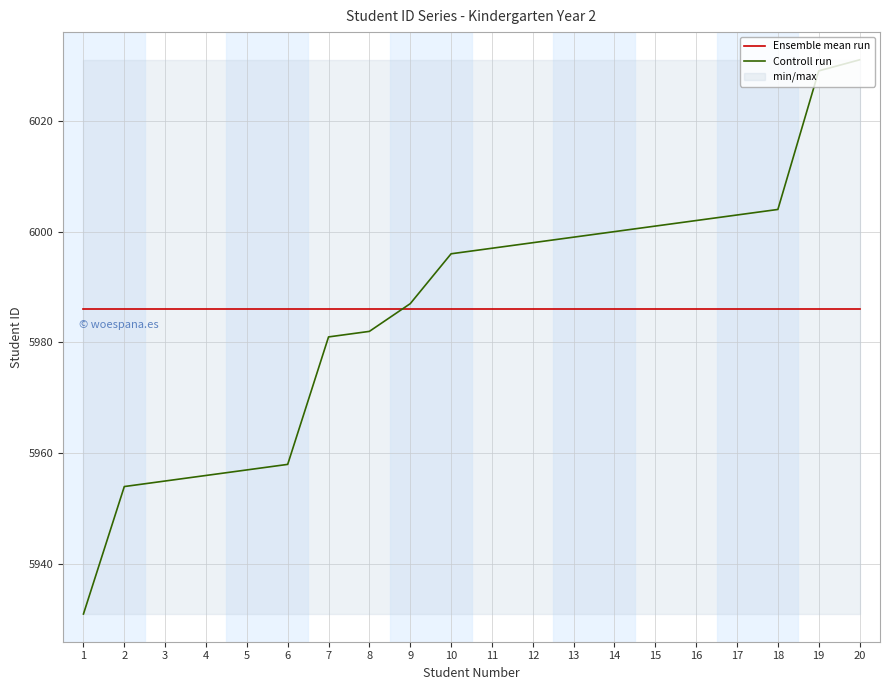

How many intersections are there between Controll run and Ensemble mean run?

1